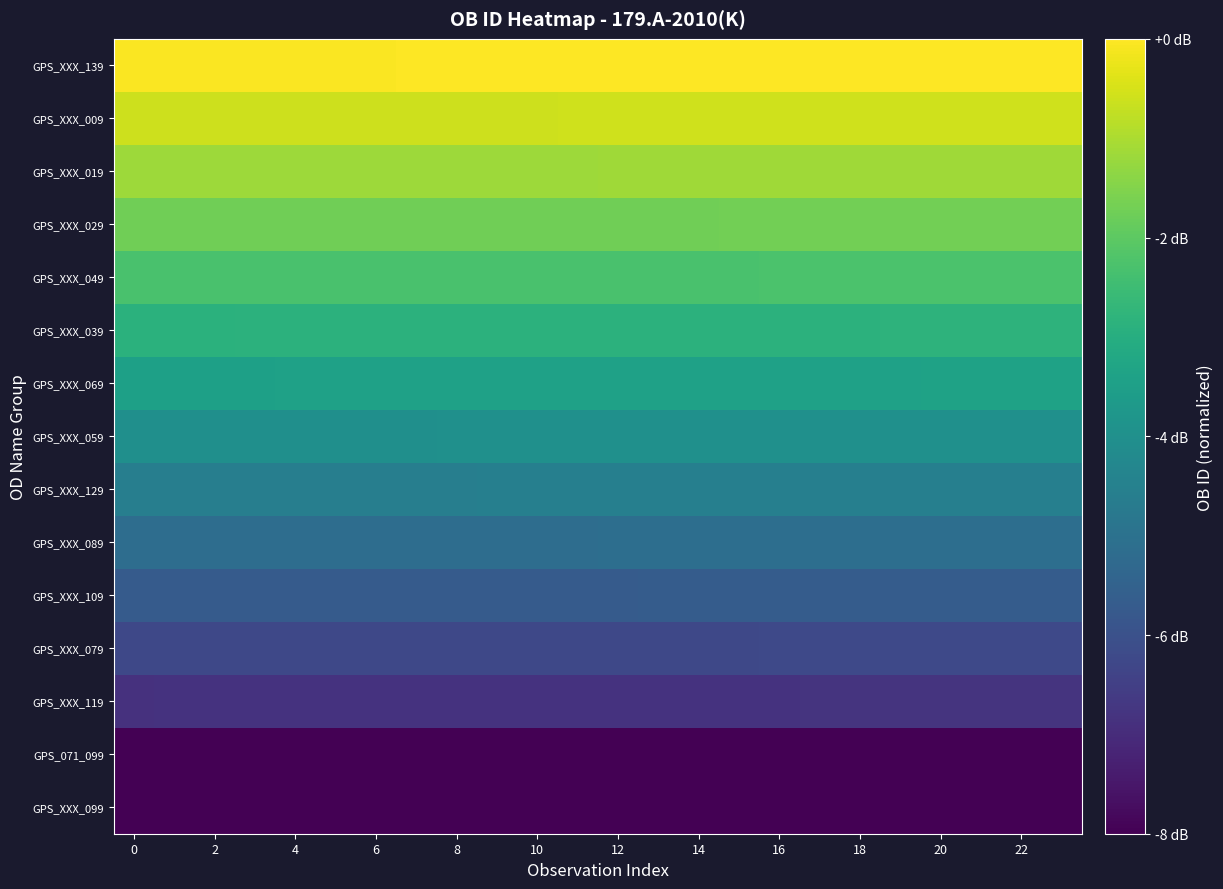

At which category is the sum across all series the highest?

23